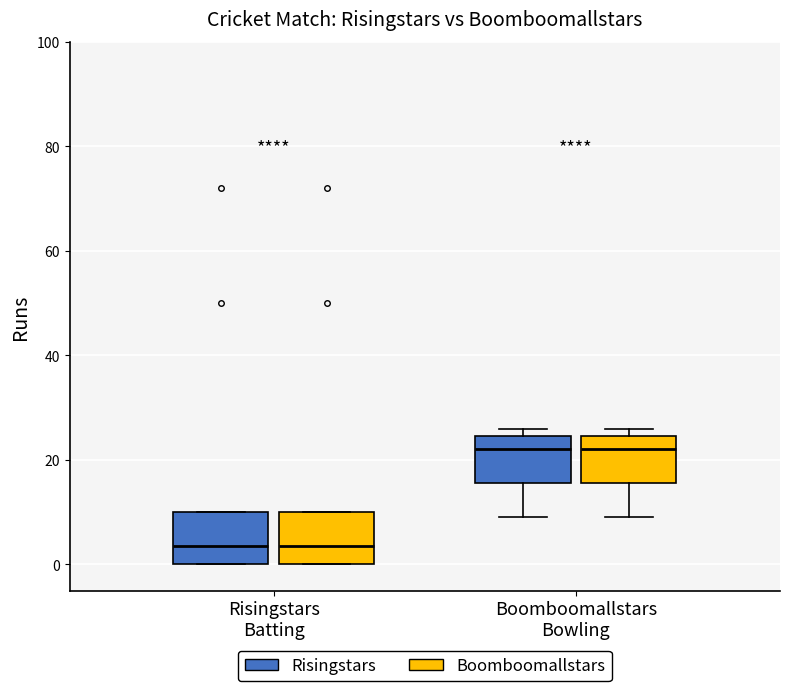

Reading left to right, transcribe this box plot: for each box, give where its median line is, the range the box spans, and where its two whiskers end, as read against the y-axis. The values are not printed on the chart, so give them approximately, as read against the axis.

Risingstars Batting (Risingstars): median 4, box 0 to 10, whiskers 0 to 10
Risingstars Batting (Boomboomallstars): median 4, box 0 to 10, whiskers 0 to 10
Boomboomallstars Bowling (Risingstars): median 22, box 16 to 24, whiskers 10 to 26
Boomboomallstars Bowling (Boomboomallstars): median 22, box 16 to 24, whiskers 10 to 26